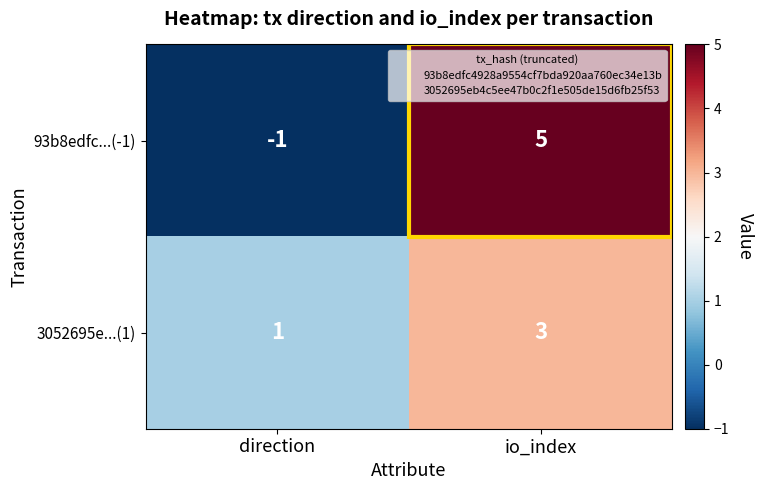

What is the difference between the maximum and minimum values in the 93b8edfc...(-1) series?

6